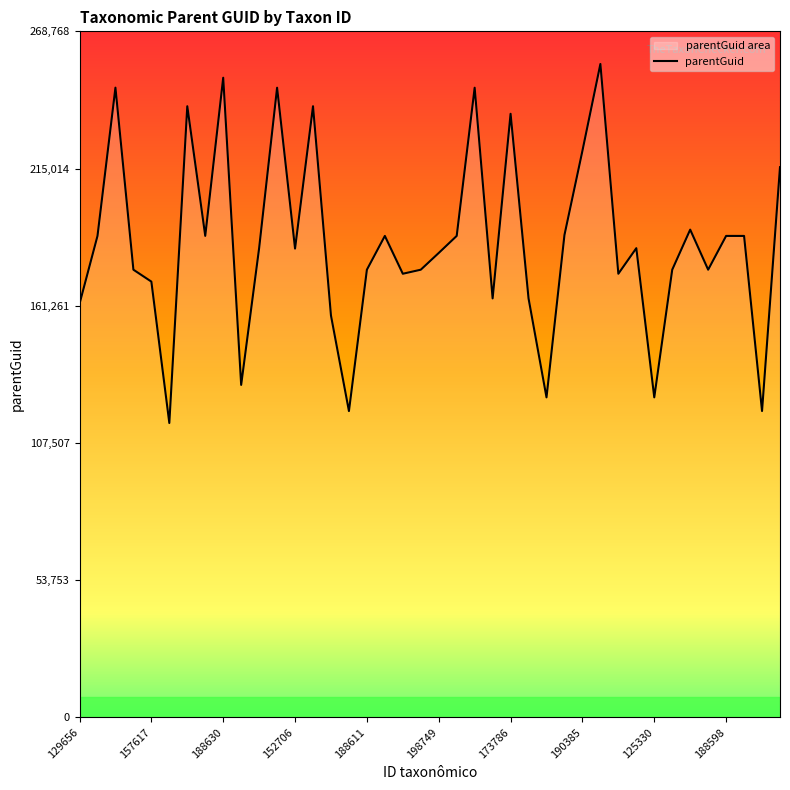

True or false: there are more than 0 points higher than both neighbors.

True